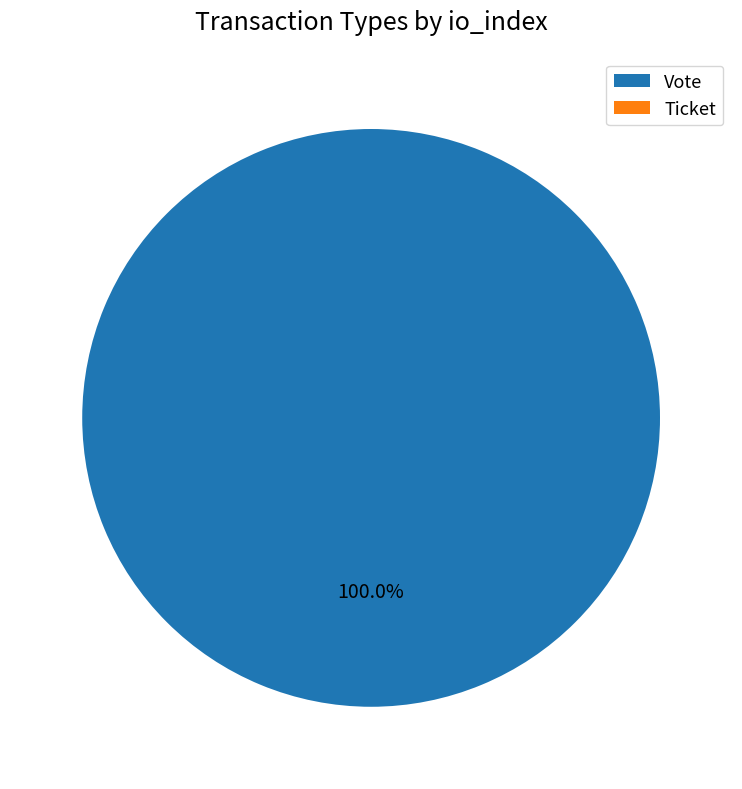

Is there any slice that represents more than half of the pie?

Yes